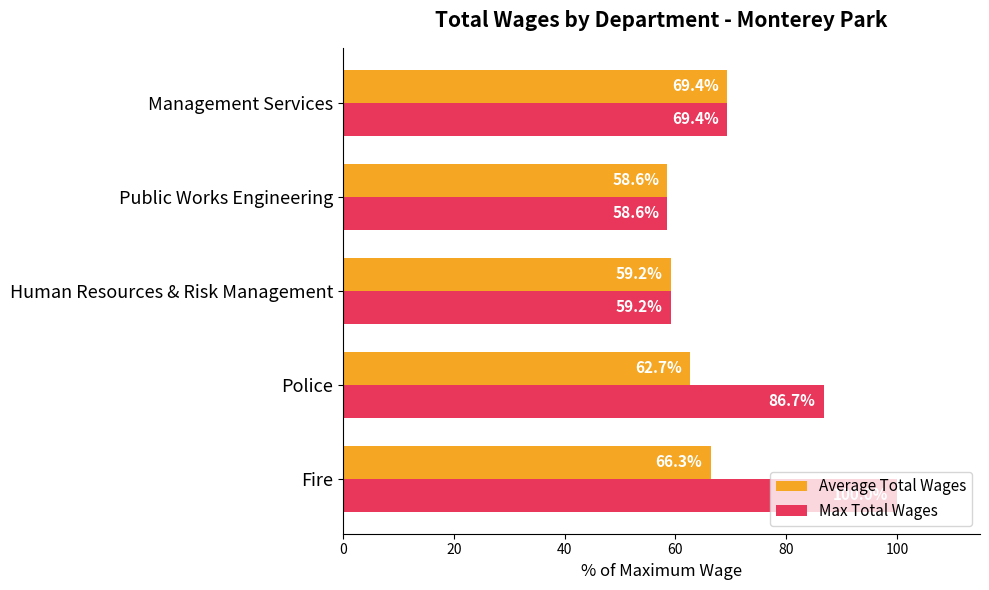

Is it true that Max Total Wages equals 86.7 at Police?

True